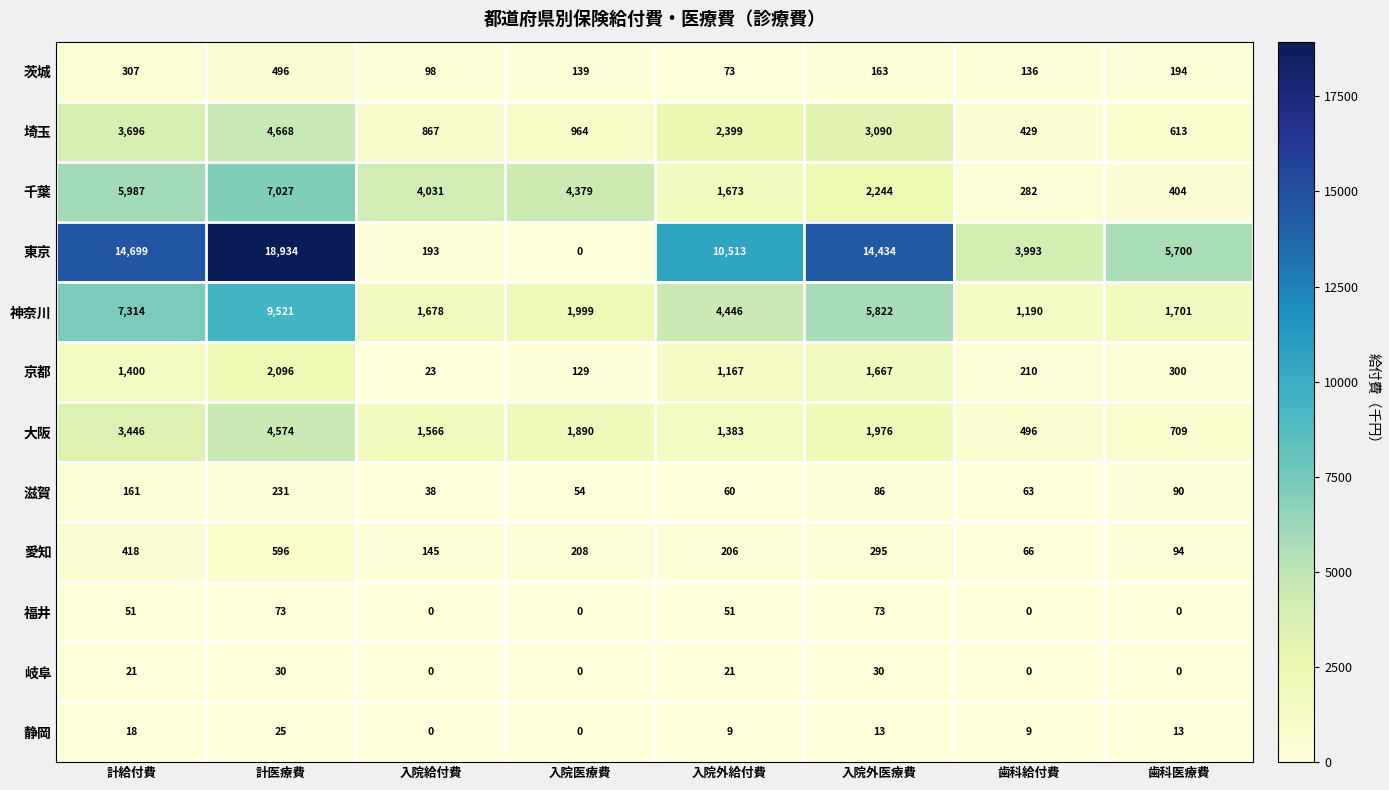

Is it true that 岐阜 equals 29 at 計給付費?

False